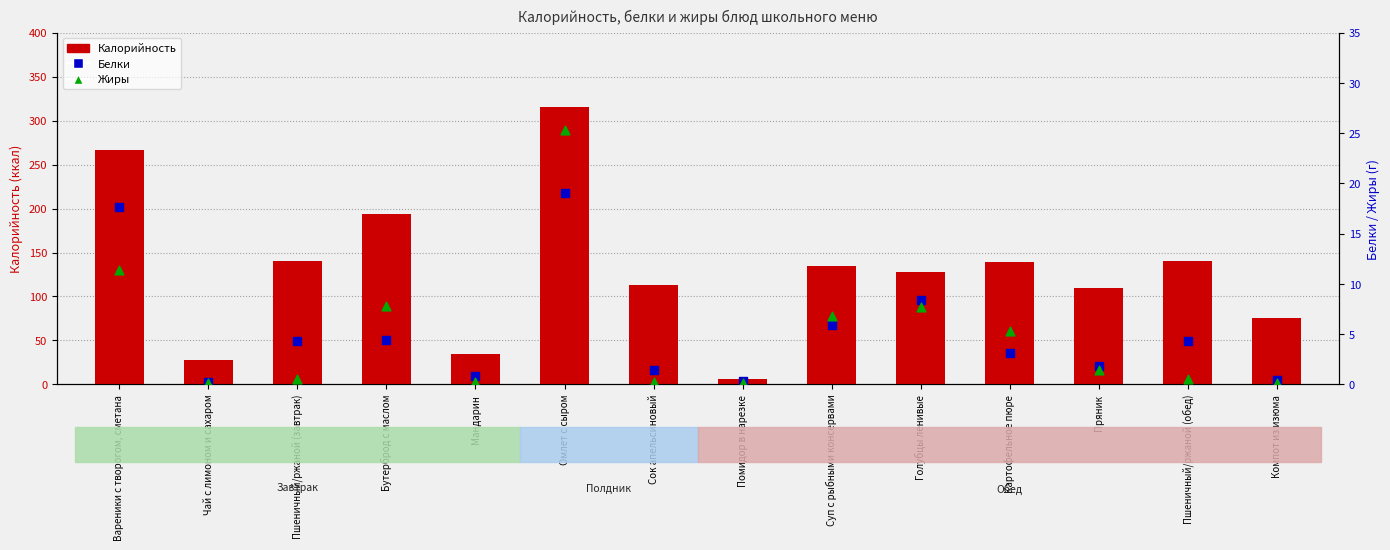

Which series has the largest total across all categories?

Калорийность